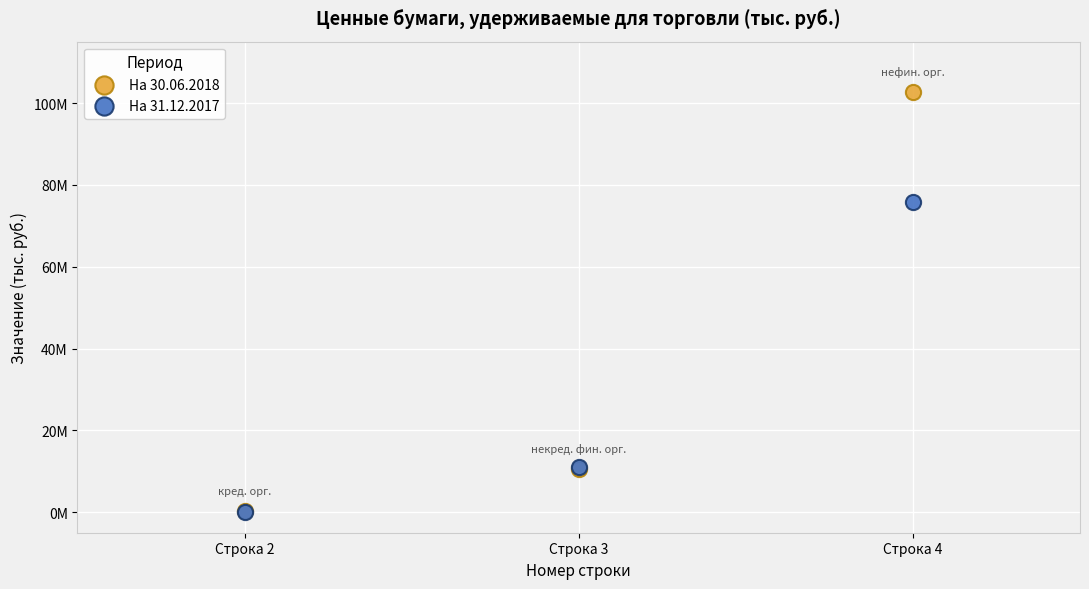

What are all the series names shown in the legend?

На 30.06.2018, На 31.12.2017